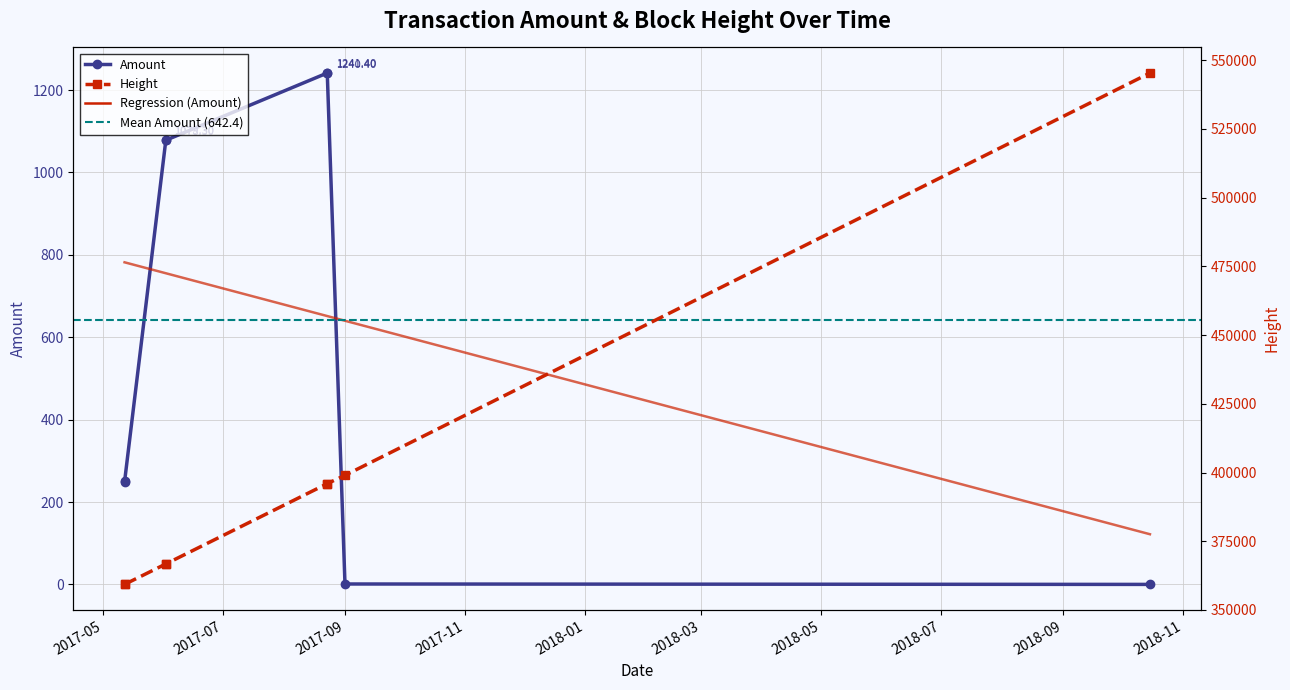

Where is Height nearest to the value 452308?

2017-09